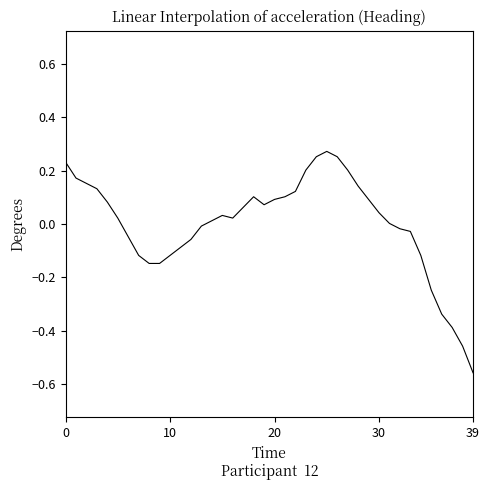

What is the difference between the maximum and minimum values?

0.8